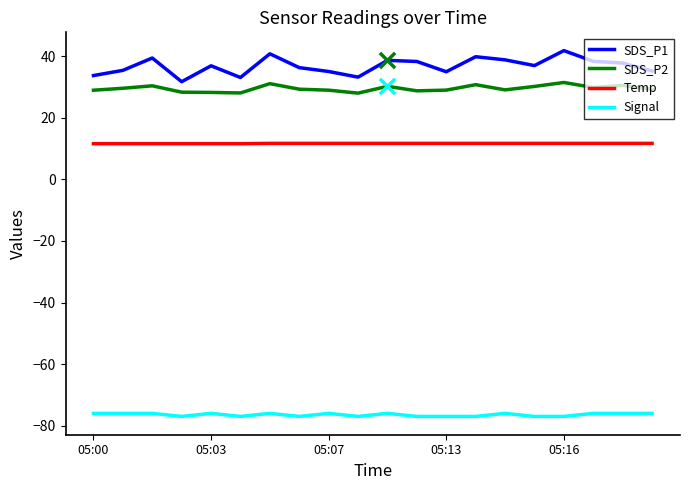

What is the difference between the maximum and minimum values in the SDS_P2 series?

3.5